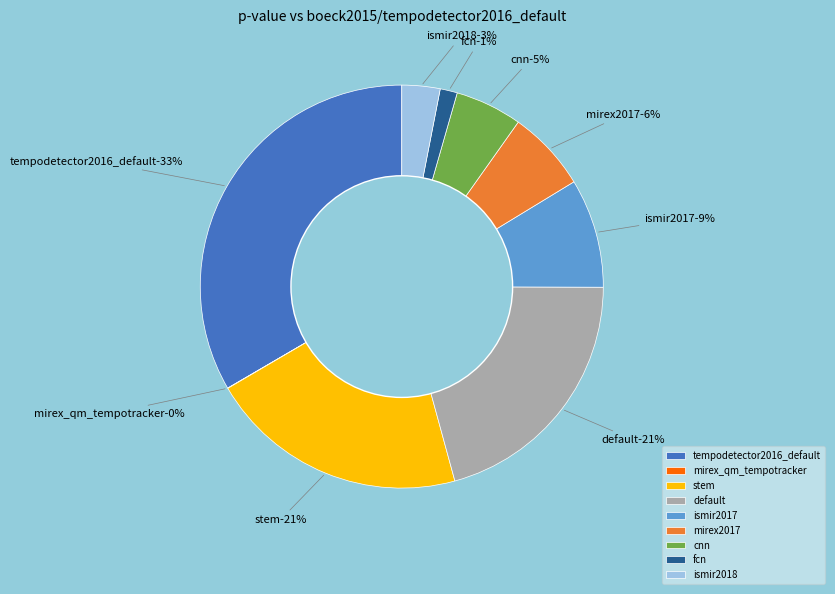

Which slice is the largest?

boeck2015/tempodetector2016_default